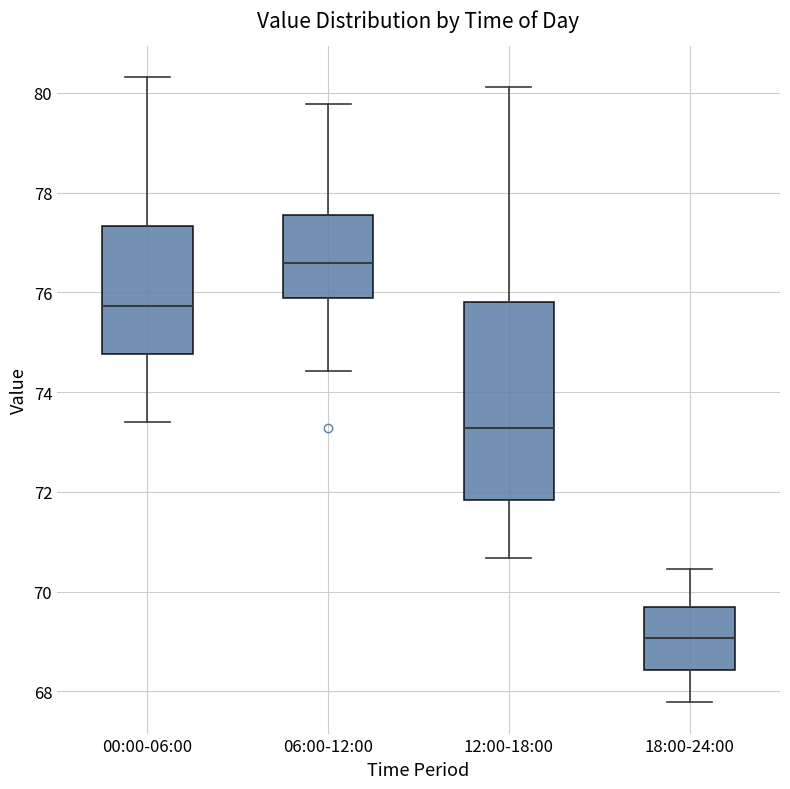

Reading left to right, transcribe this box plot: for each box, give where its median line is, the range the box spans, and where its two whiskers end, as read against the y-axis. The values are not printed on the chart, so give them approximately, as read against the axis.

00:00-06:00: median 75.8, box 74.8 to 77.4, whiskers 73.4 to 80.4
06:00-12:00: median 76.6, box 75.8 to 77.6, whiskers 74.4 to 79.8
12:00-18:00: median 73.2, box 71.8 to 75.8, whiskers 70.6 to 80.2
18:00-24:00: median 69.0, box 68.4 to 69.6, whiskers 67.8 to 70.4